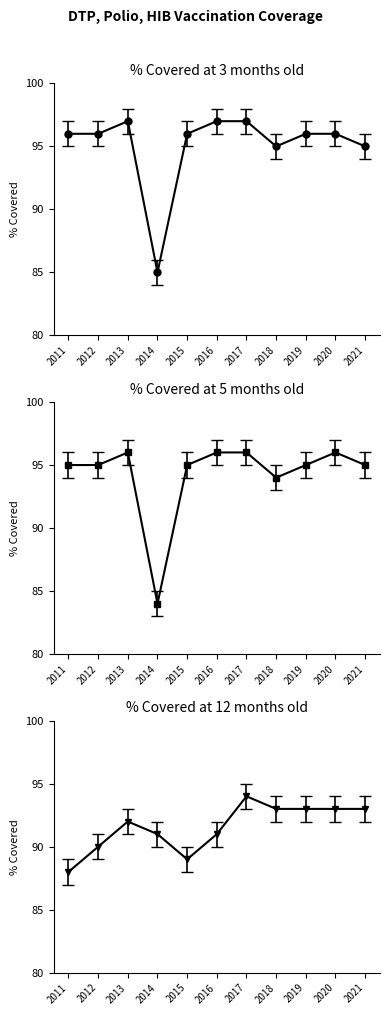

What is the difference between the highest and lowest values at 2018?

2